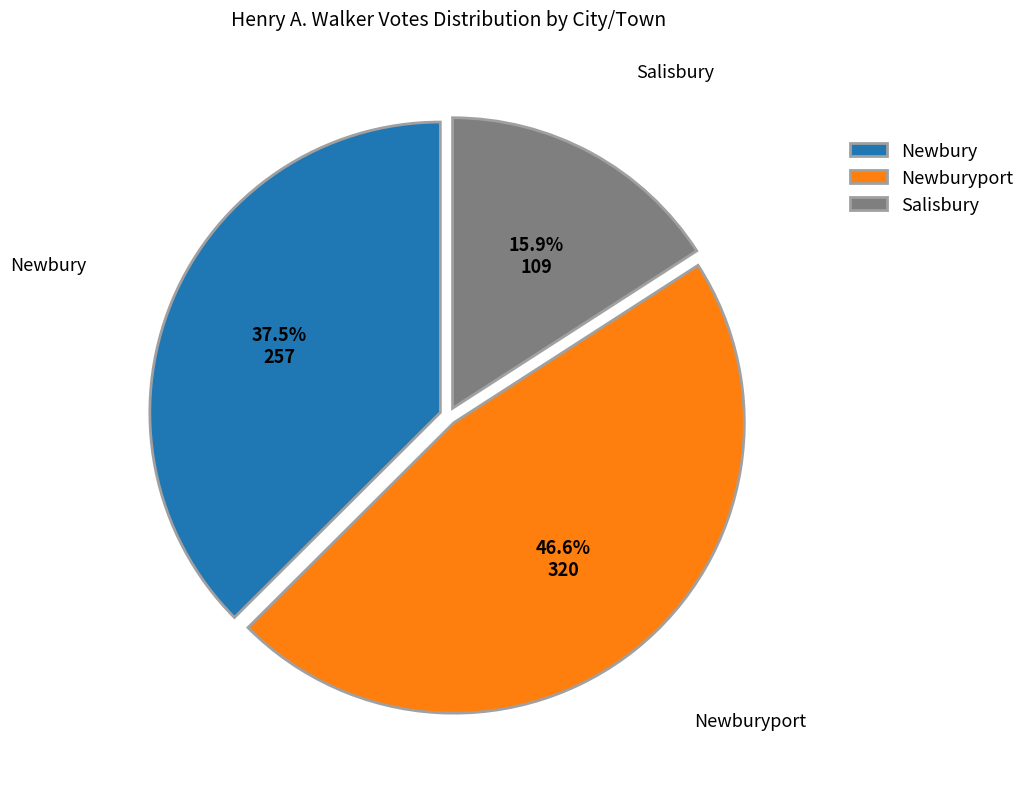

Combined, what portion of the pie is Salisbury and Newburyport?

62.5%